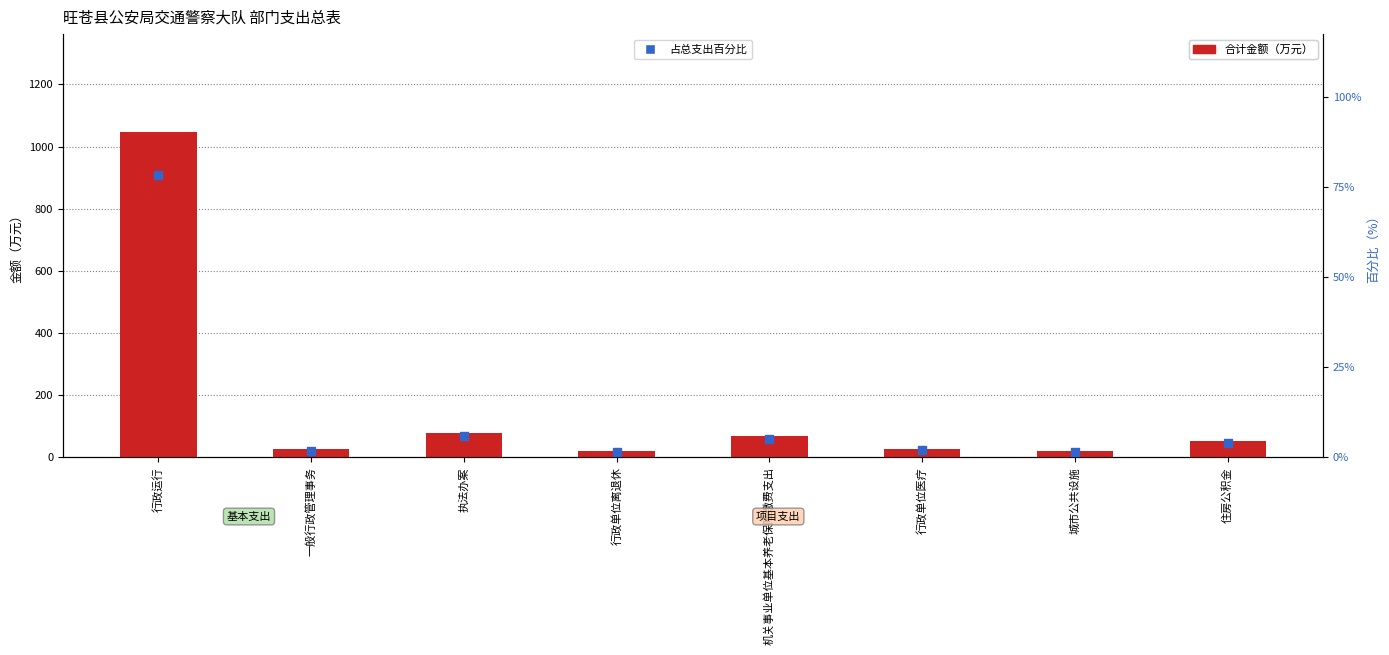

Which series contains the highest Y value?

合计